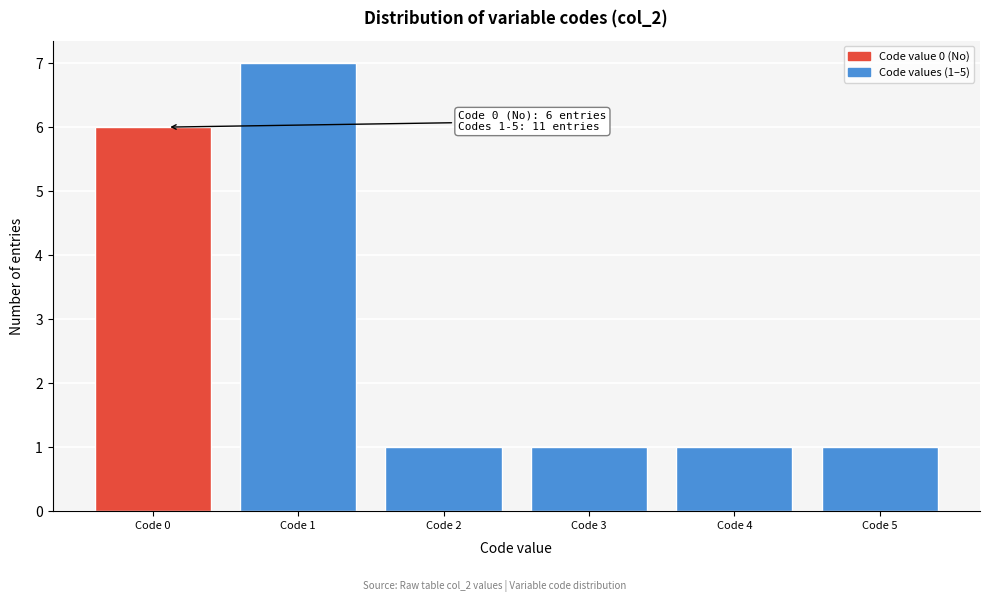

Reading right to left, list all the values displayed in this chart.

1	1	1	1	7	6